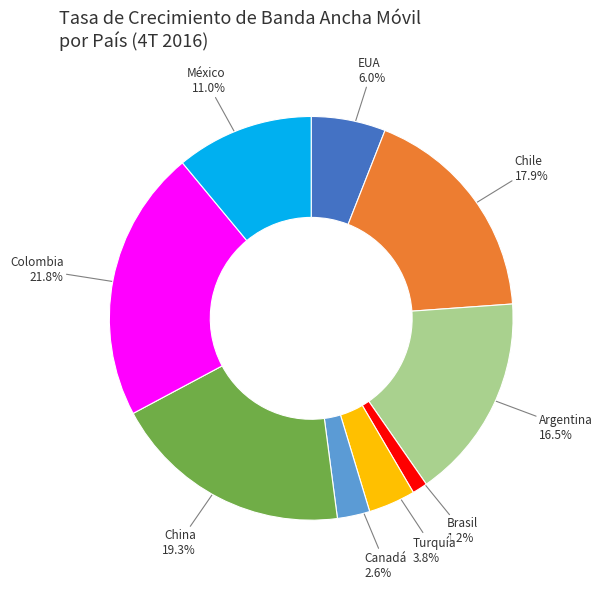

What portion of the pie excludes EUA?

94.0%